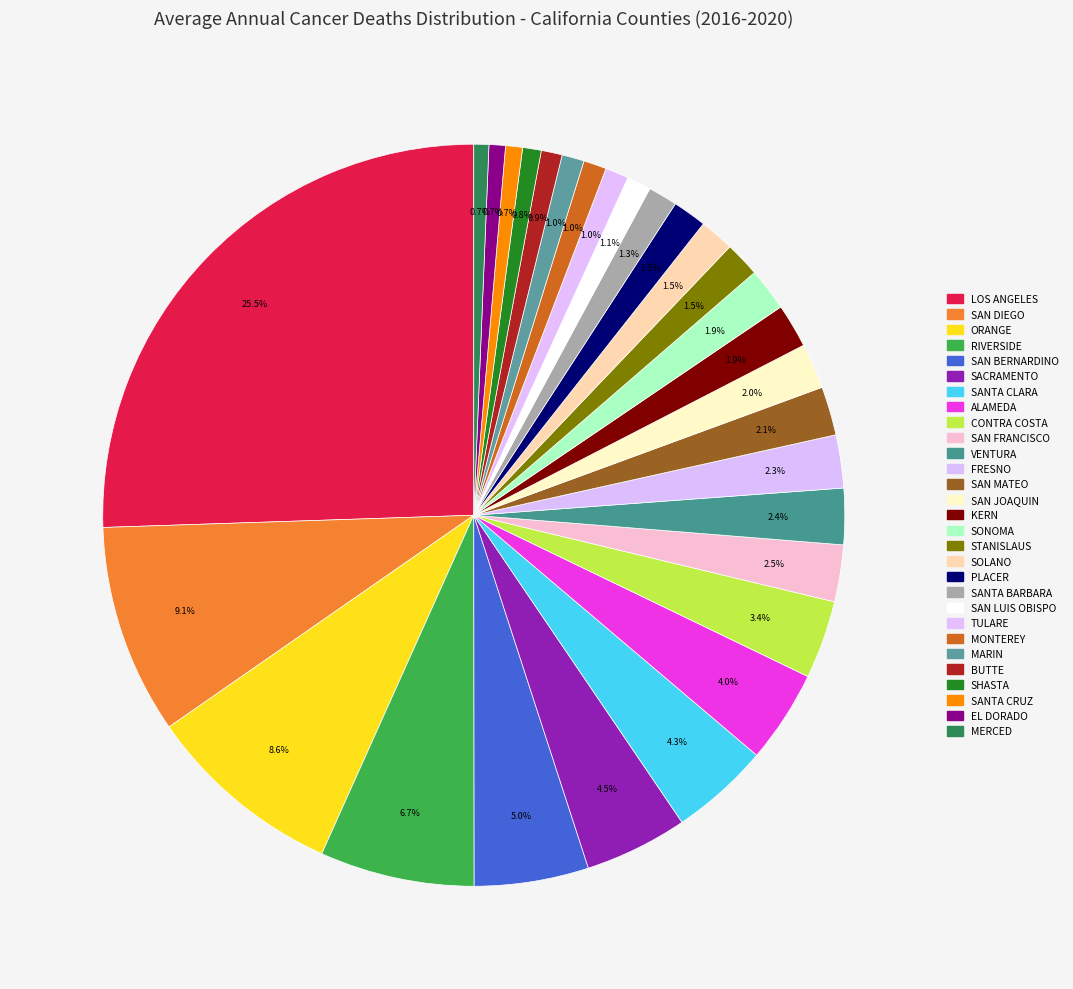

Count the number of slices in the pie.

29